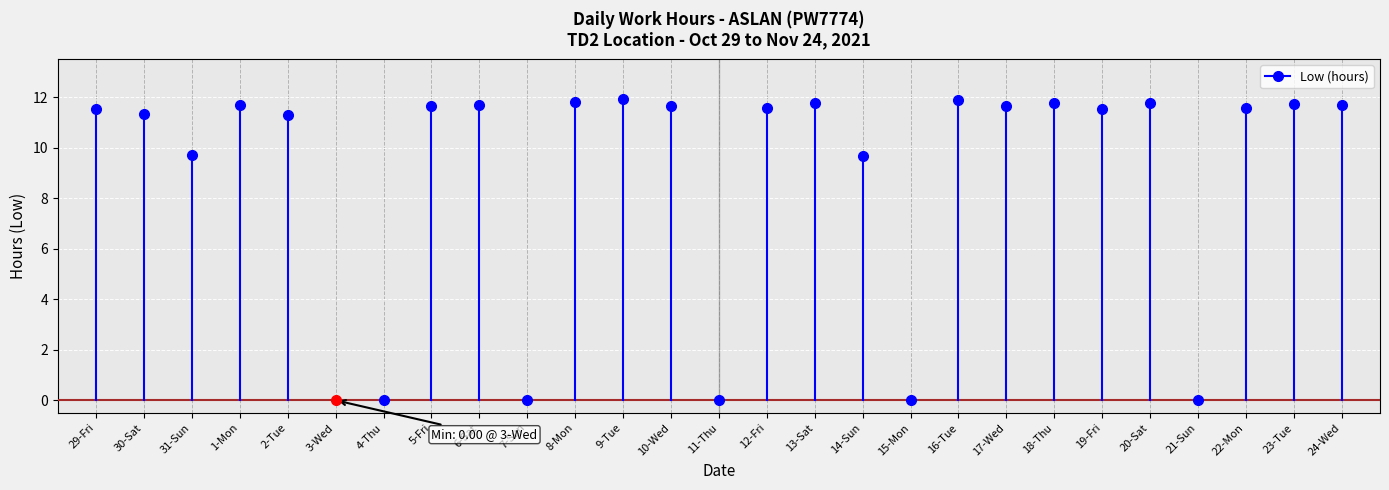

List the labels in order of value, smallest first.

3-Wed, 4-Thu, 7-Sun, 11-Thu, 15-Mon, 21-Sun, 14-Sun, 31-Sun, 2-Tue, 30-Sat, 19-Fri, 29-Fri, 12-Fri, 22-Mon, 5-Fri, 17-Wed, 10-Wed, 6-Sat, 24-Wed, 1-Mon, 23-Tue, 18-Thu, 13-Sat, 20-Sat, 8-Mon, 16-Tue, 9-Tue